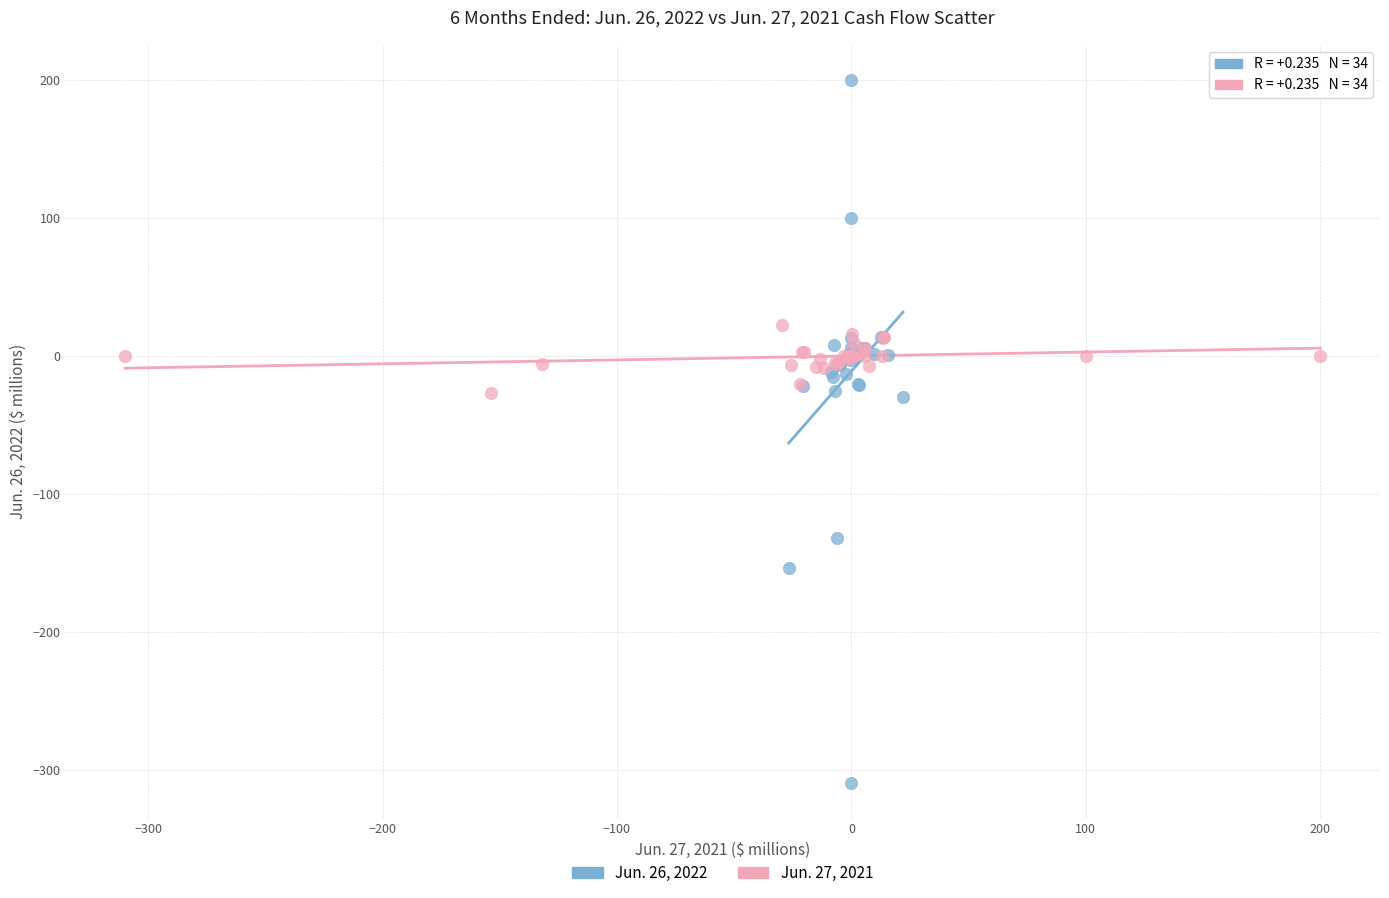

Which series has the widest spread of Y values?

Jun. 26, 2022